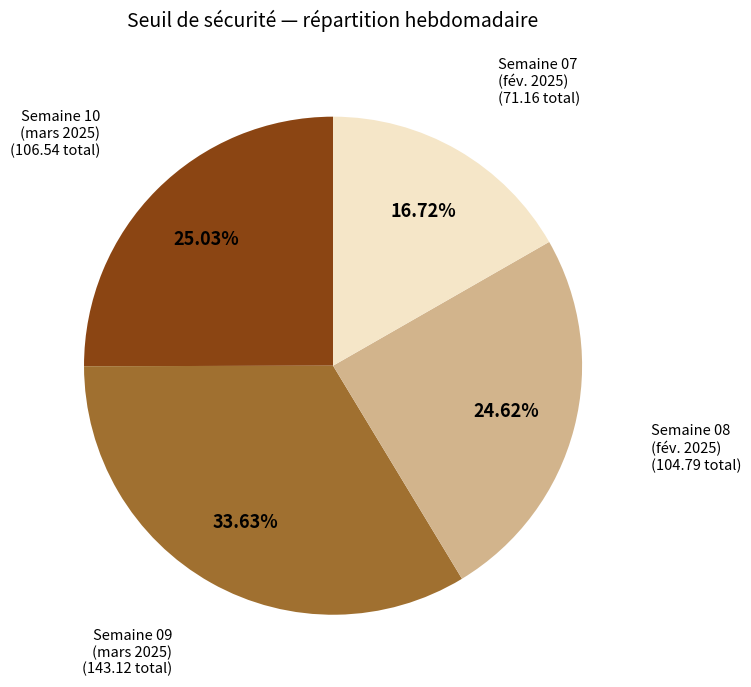

Does any single category account for the majority?

No